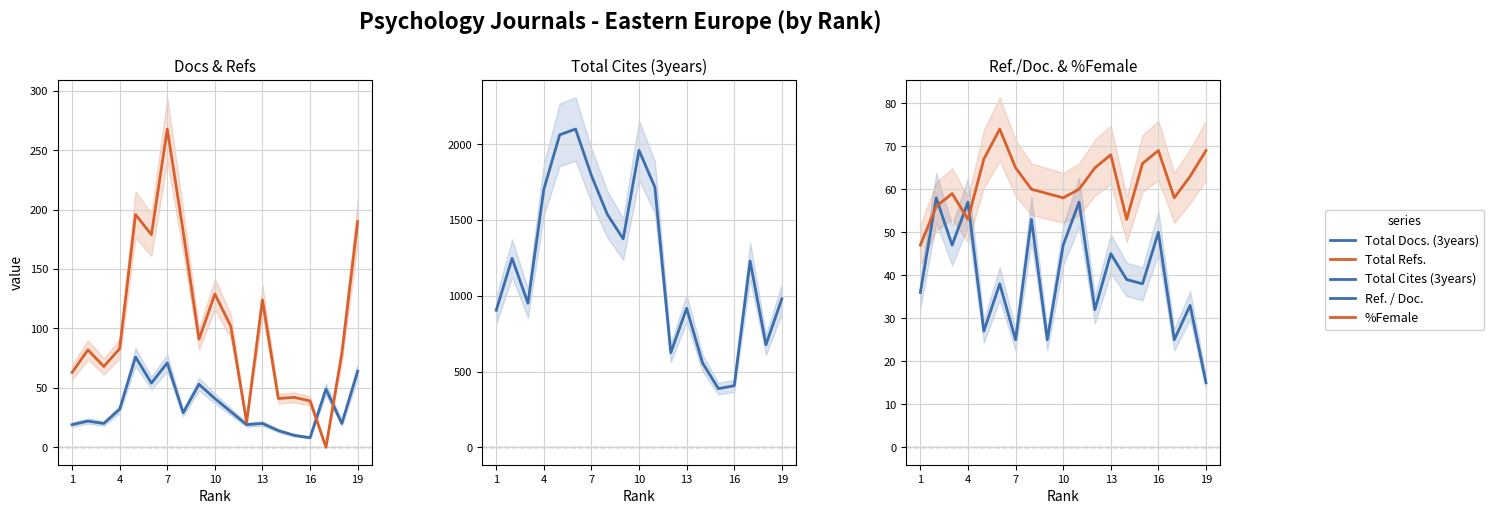

The %Female series shows 26 at 11. True or false?

False